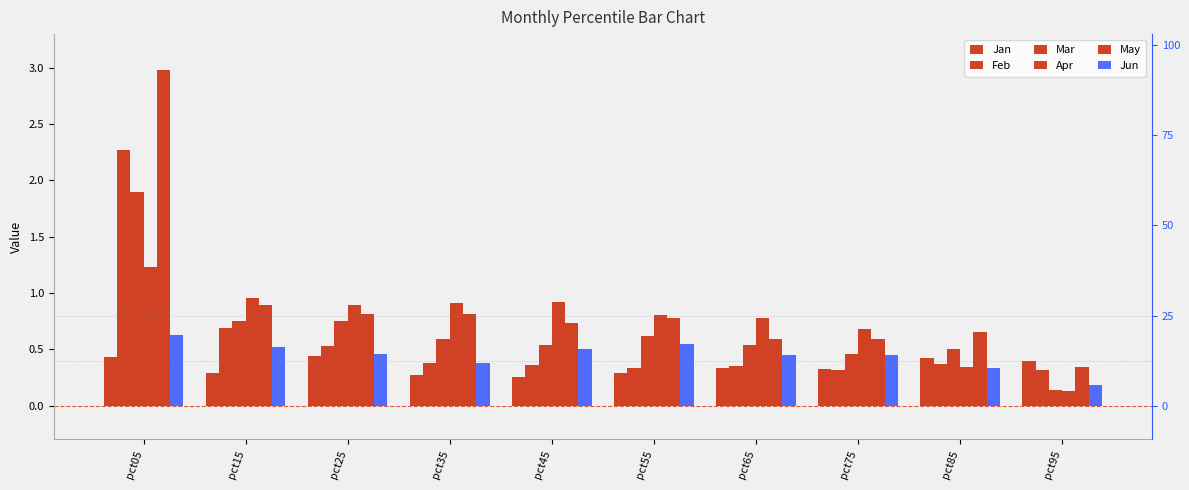

Rank the categories by Jun value from highest to lowest.

pct05, pct55, pct15, pct45, pct25, pct75, pct65, pct35, pct85, pct95